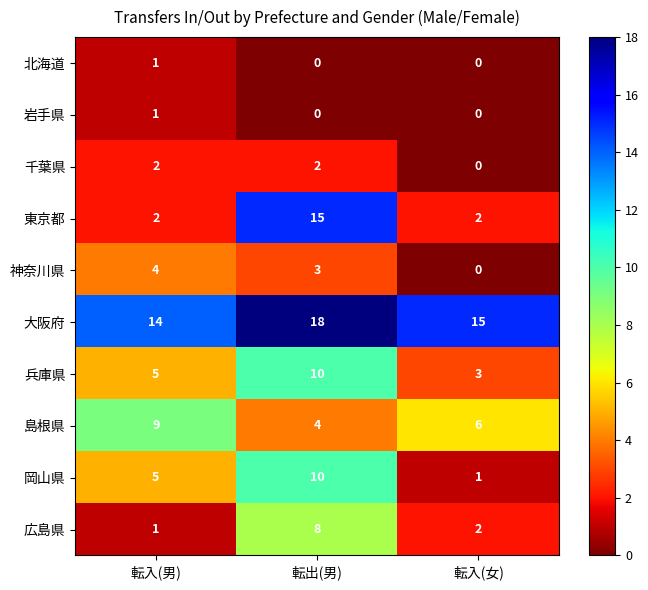

At which label is 神奈川県 closest to 2?

転出(男)